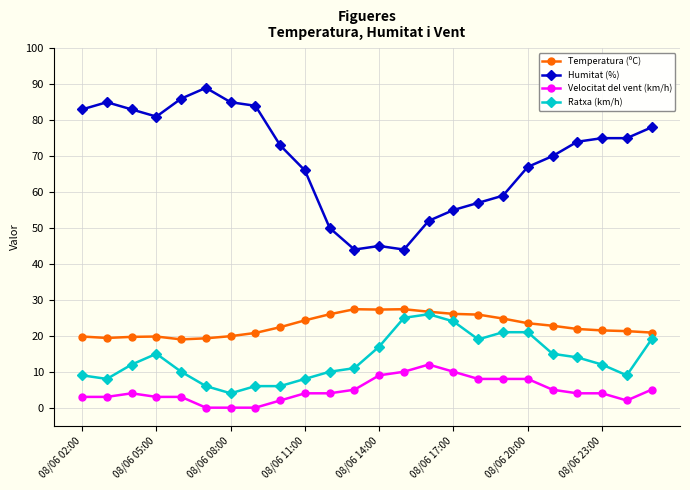

What is the value of the Humitat (%) point at the 14th from the left?

44.0